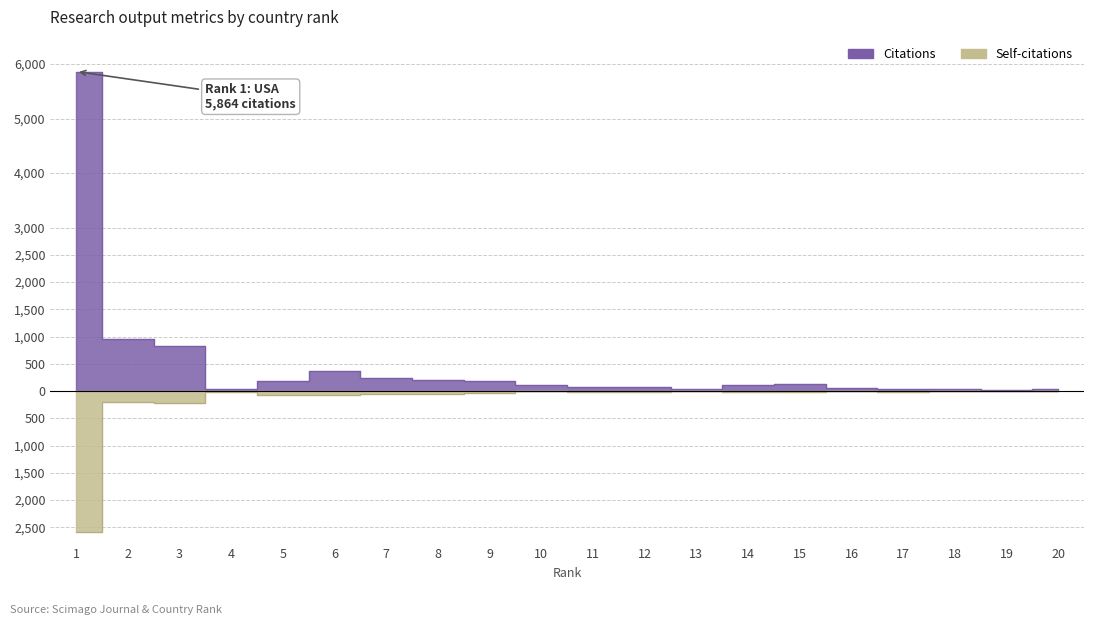

What is the lowest value of the Self-citations series?

-2580